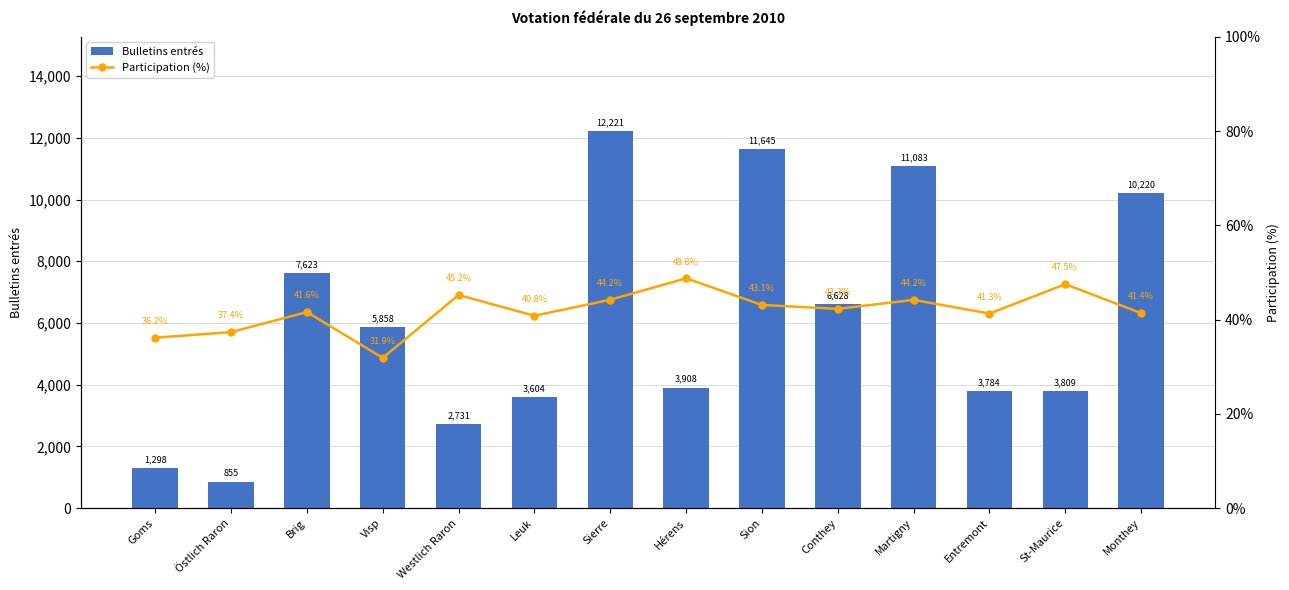

How many data points in Participation (%) are less than 42?

7